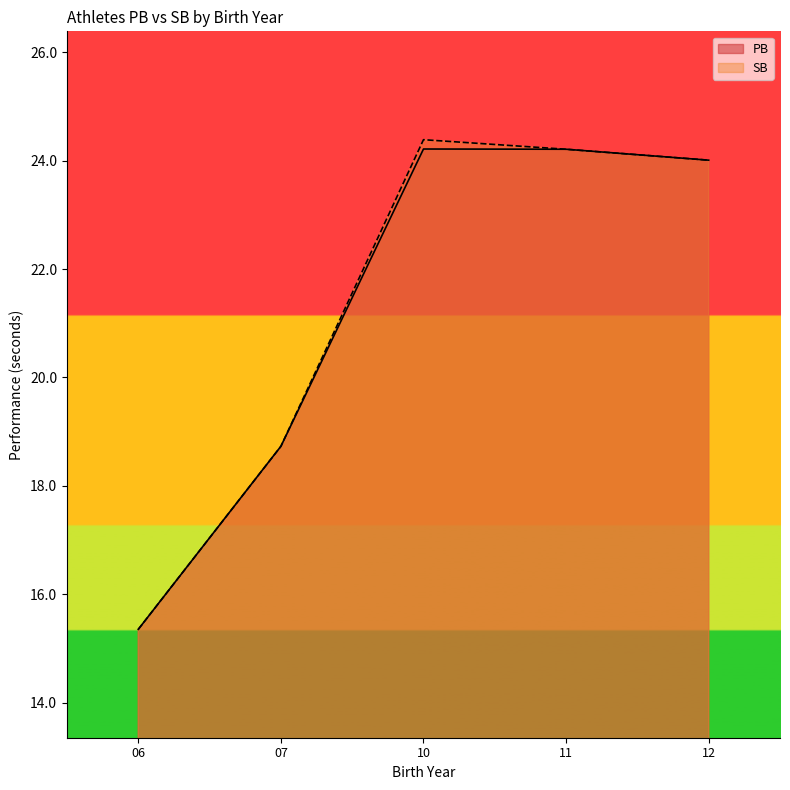

Is the value of SB at 10 greater than the value of PB at 10?

Yes